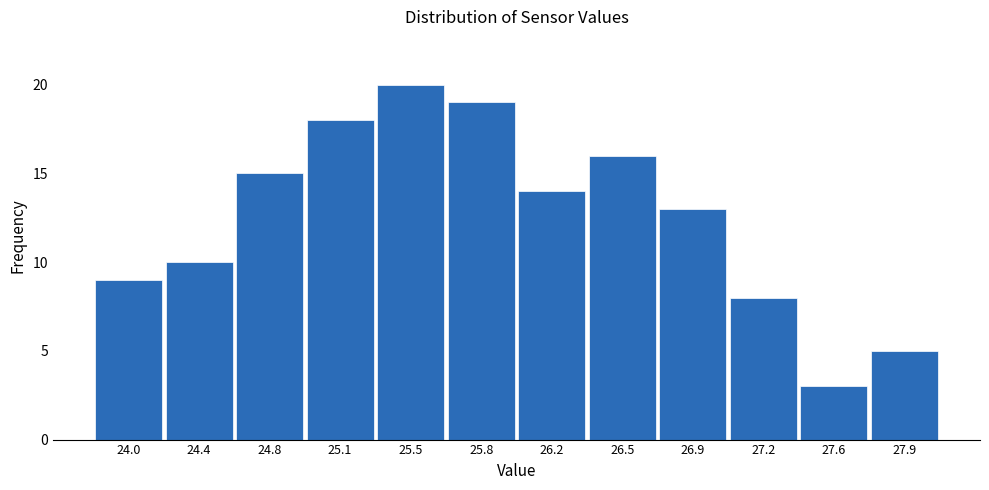

Reading right to left, what are all the values shown in this chart?

5	3	8	13	16	14	19	20	18	15	10	9